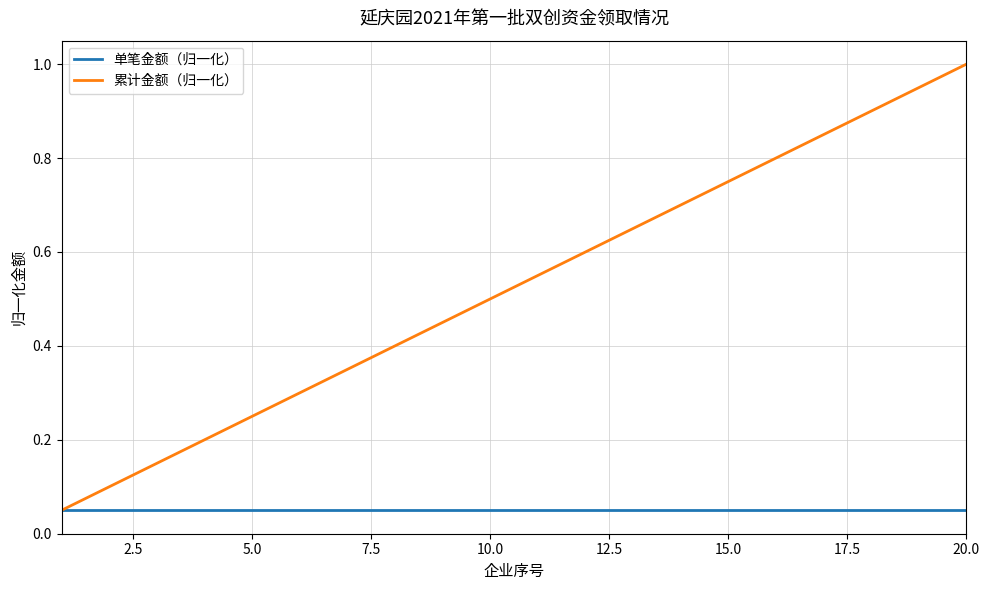

What is the greatest value displayed?

1.0